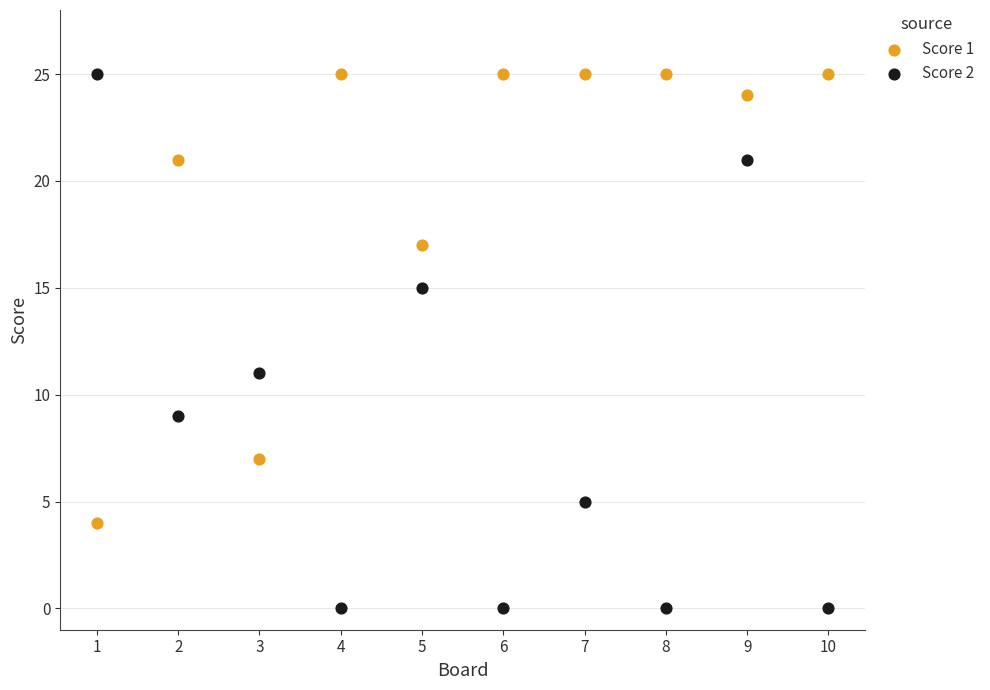

Which series contains the lowest Y value?

Score 2